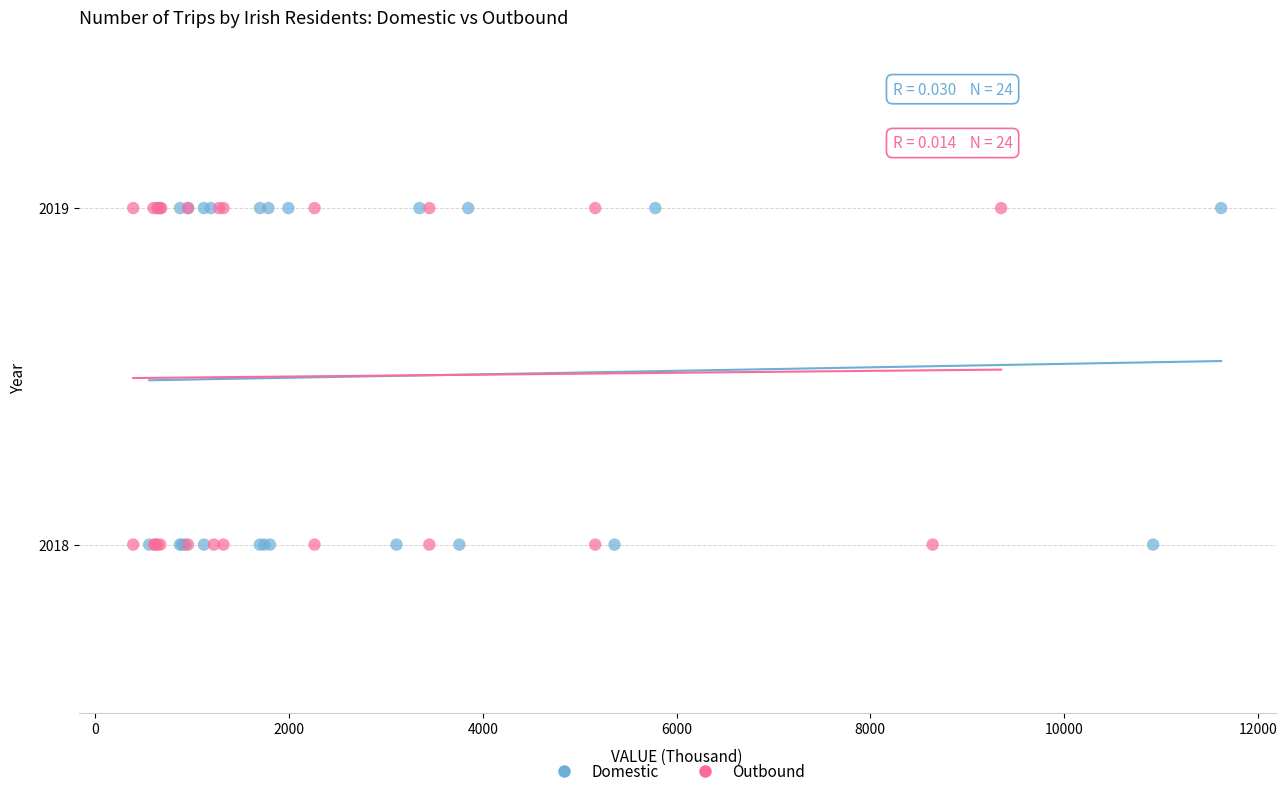

What are all the series names shown in the legend?

Domestic, Outbound